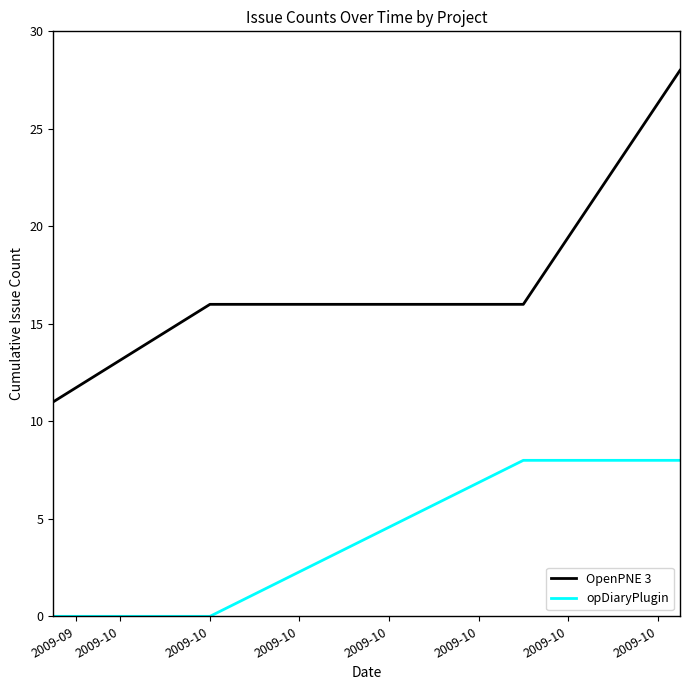

How many categories are shown in the chart?

4